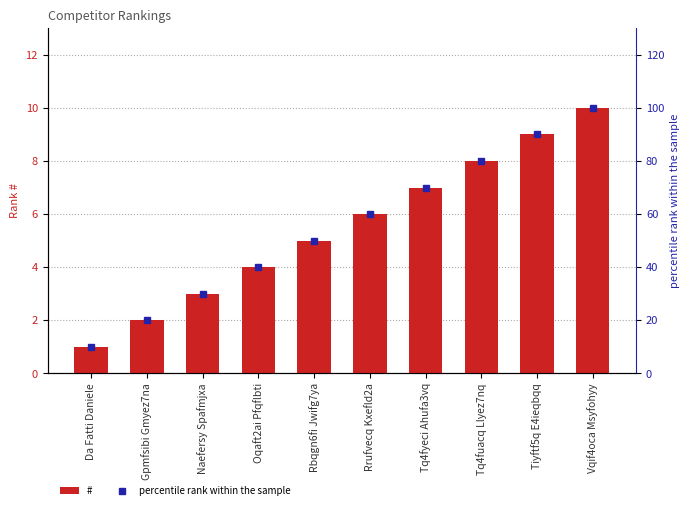

Reading right to left, what are all the values shown in this chart?

#: 10	9	8	7	6	5	4	3	2	1
percentile rank within the sample: 100	90	80	70	60	50	40	30	20	10